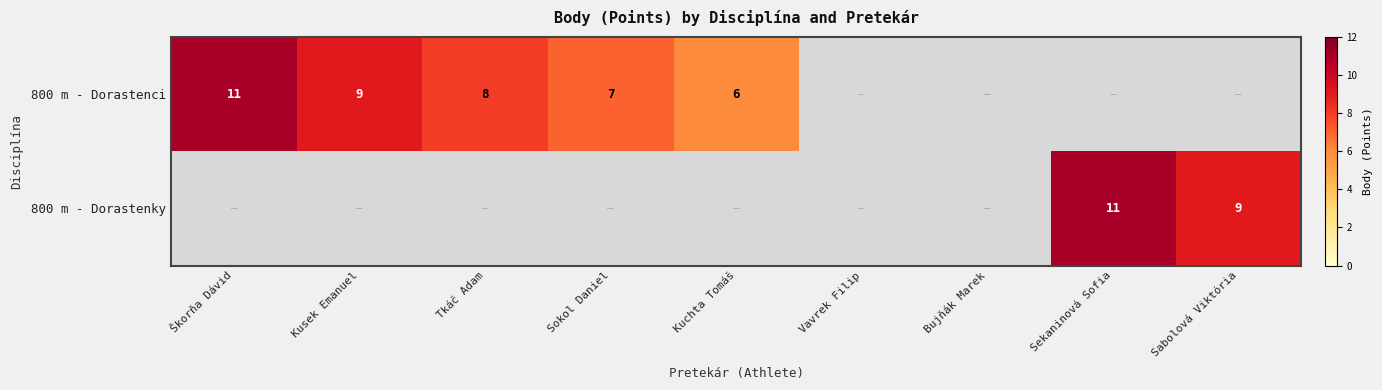

Is the value of 800 m - Dorastenky at Sabolová Viktória greater than the value of 800 m - Dorastenci at Kuchta Tomáš?

Yes